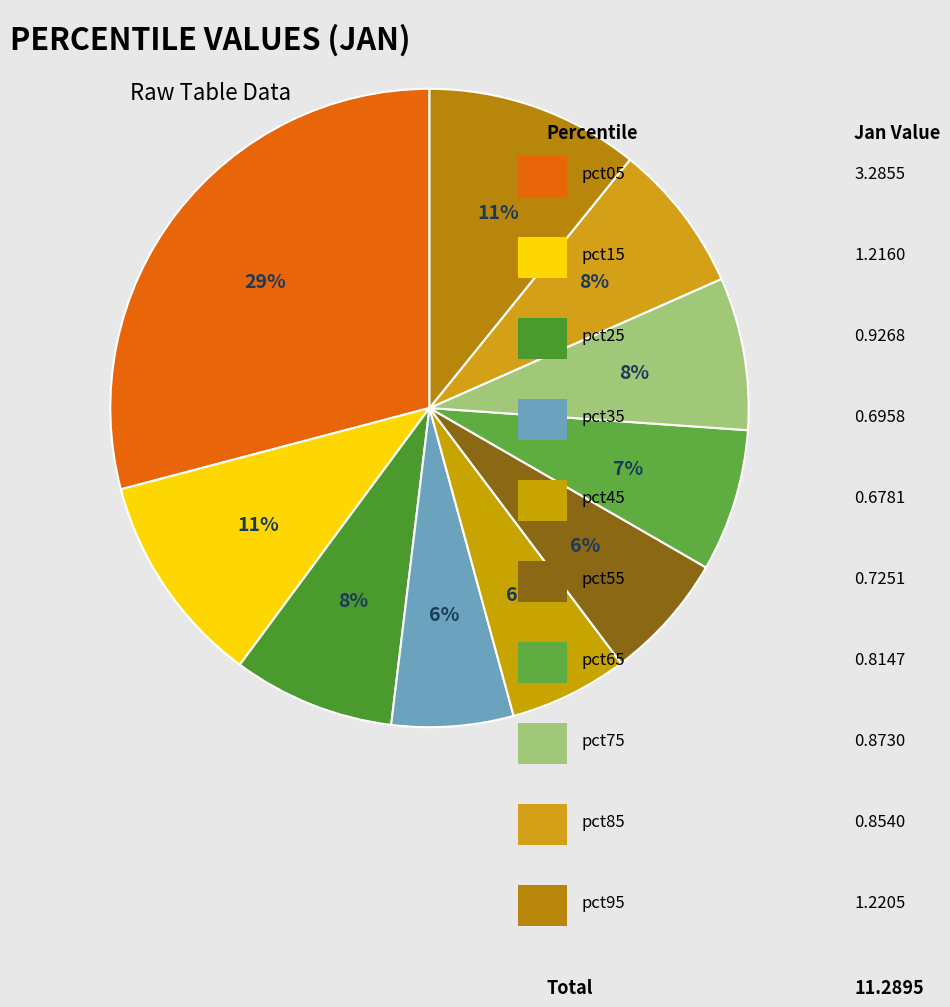

To the nearest percent, what is the difference between the largest and smallest slice percentages?

23%